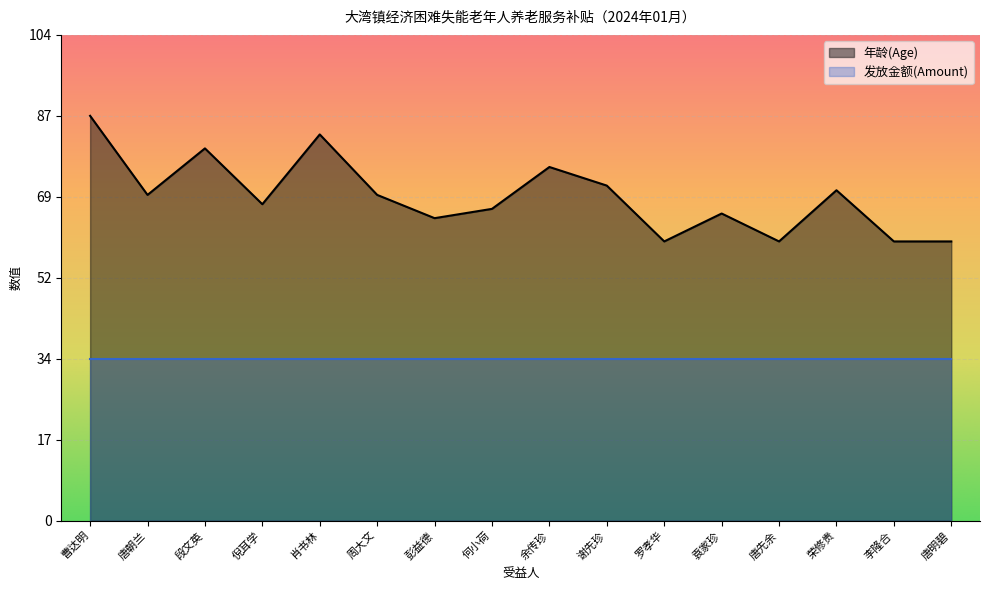

The chart shows a value of 68 at 倪耳学. True or false?

True